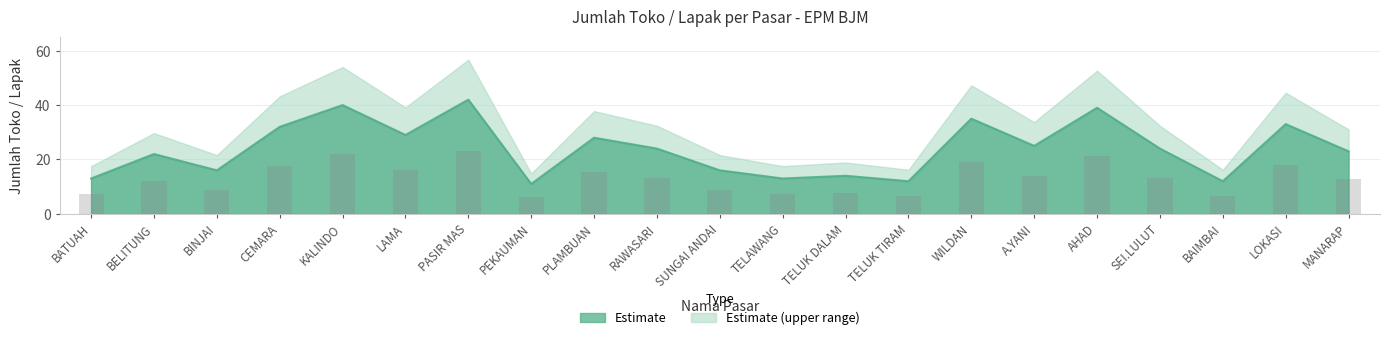

Is it true that the value at KALINDO is 64?

False